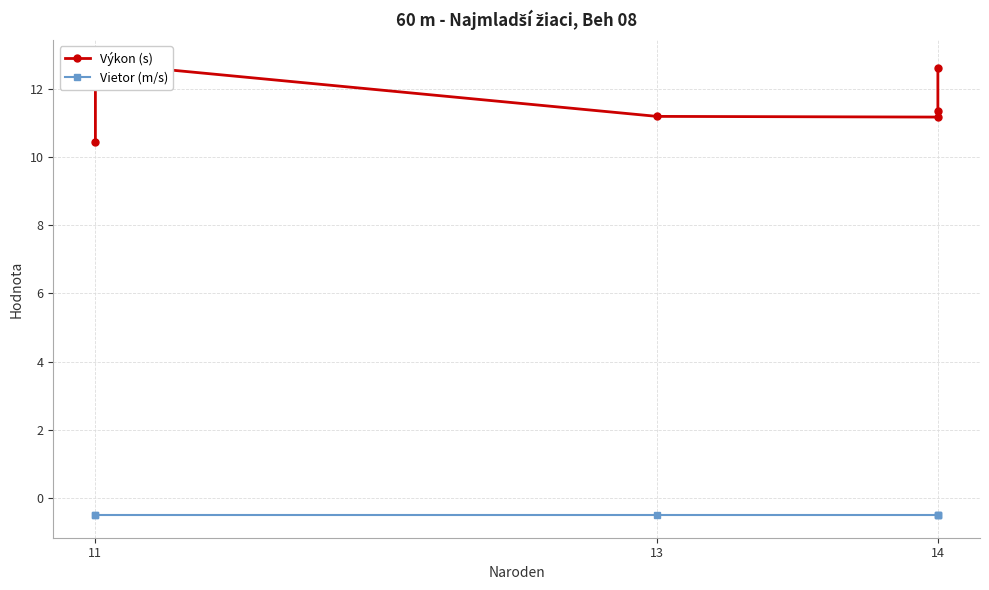

How many data points does each series have?

6